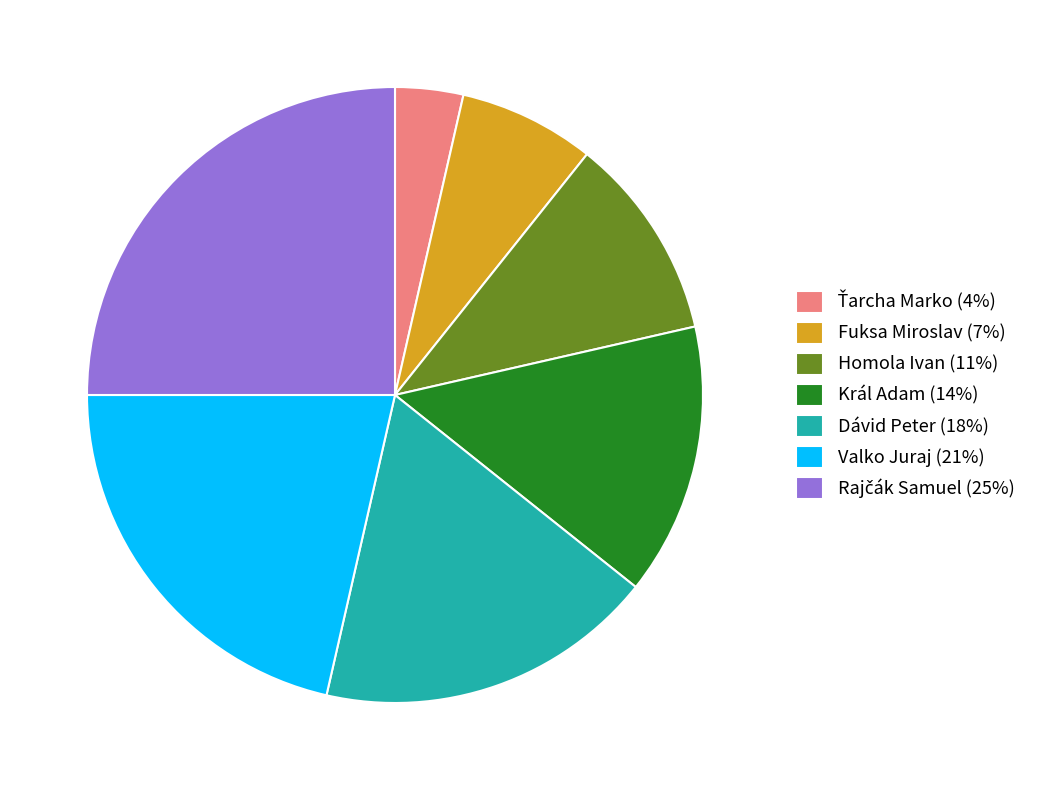

Does Dávid Peter (18%) represent more than half of the total?

No